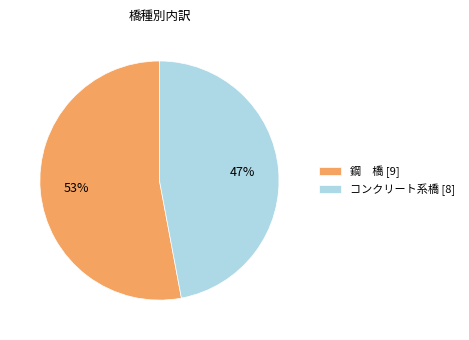

How many segments does this pie chart have?

2